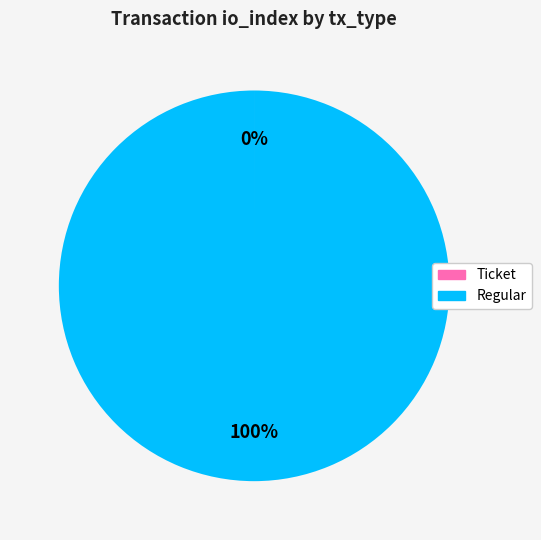

What is the largest slice in the pie chart?

Regular